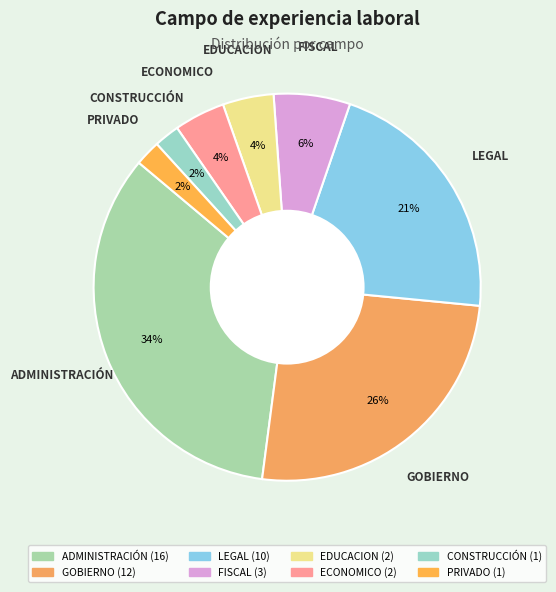

Does any single category account for the majority?

No